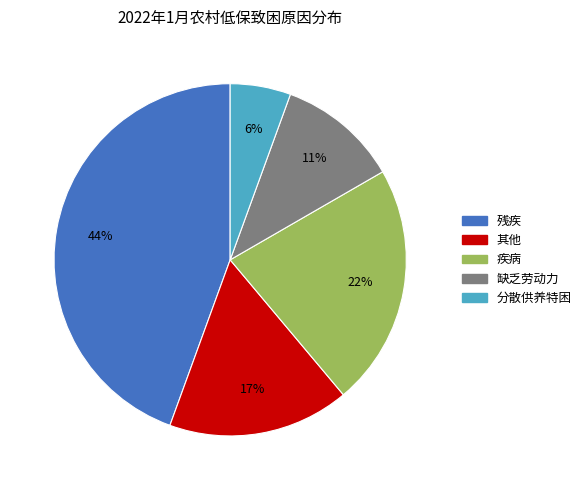

To the nearest percent, what portion does 缺乏劳动力 represent?

11%